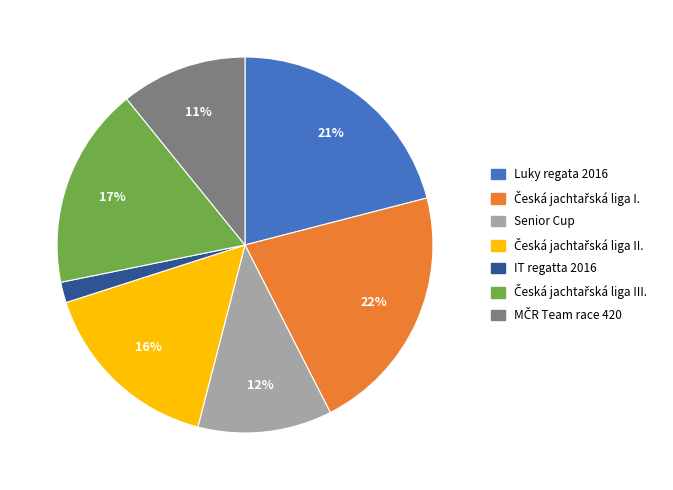

Does any single category account for the majority?

No